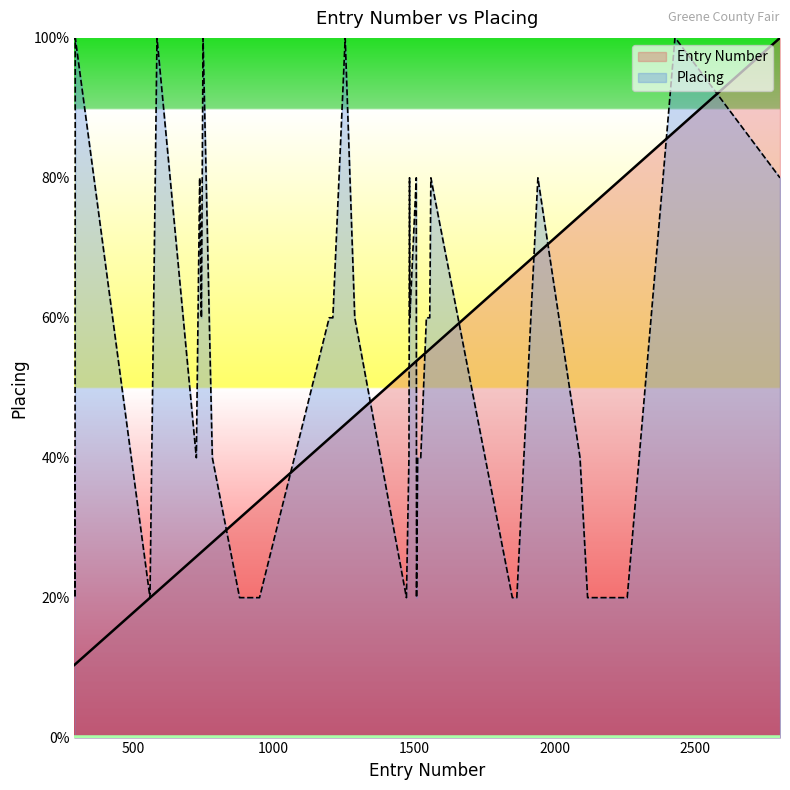

What are all the series names shown in the legend?

Entry Number, Placing